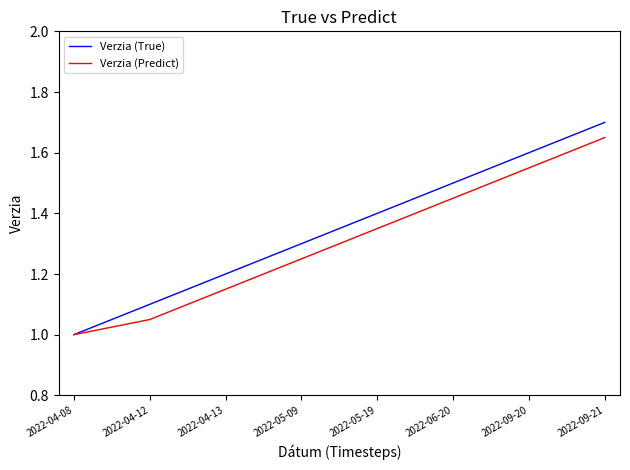

Is it true that Verzia (True) equals 0.7 at 2022-06-20?

False